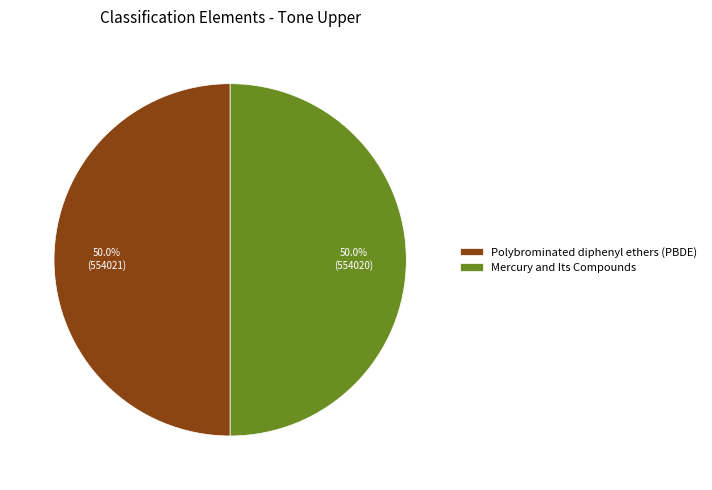

How much of the chart is everything except Mercury and Its Compounds?

50.0%